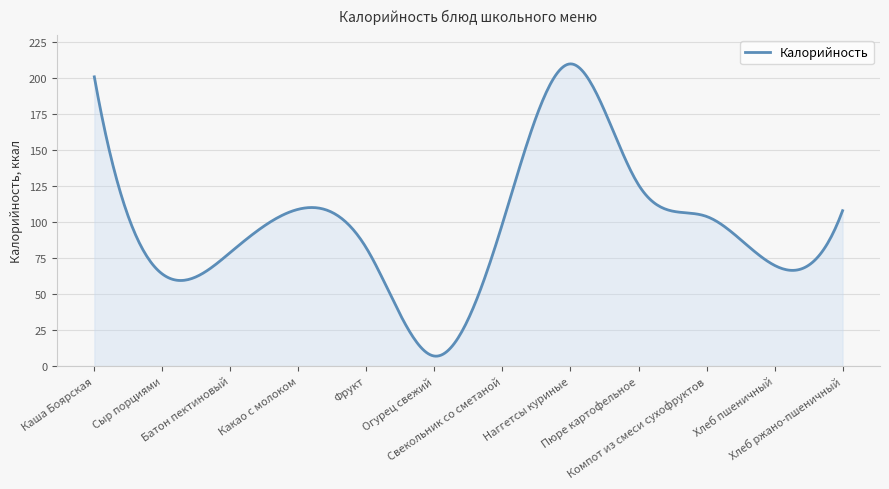

What is the minimum value shown in the chart?

6.9